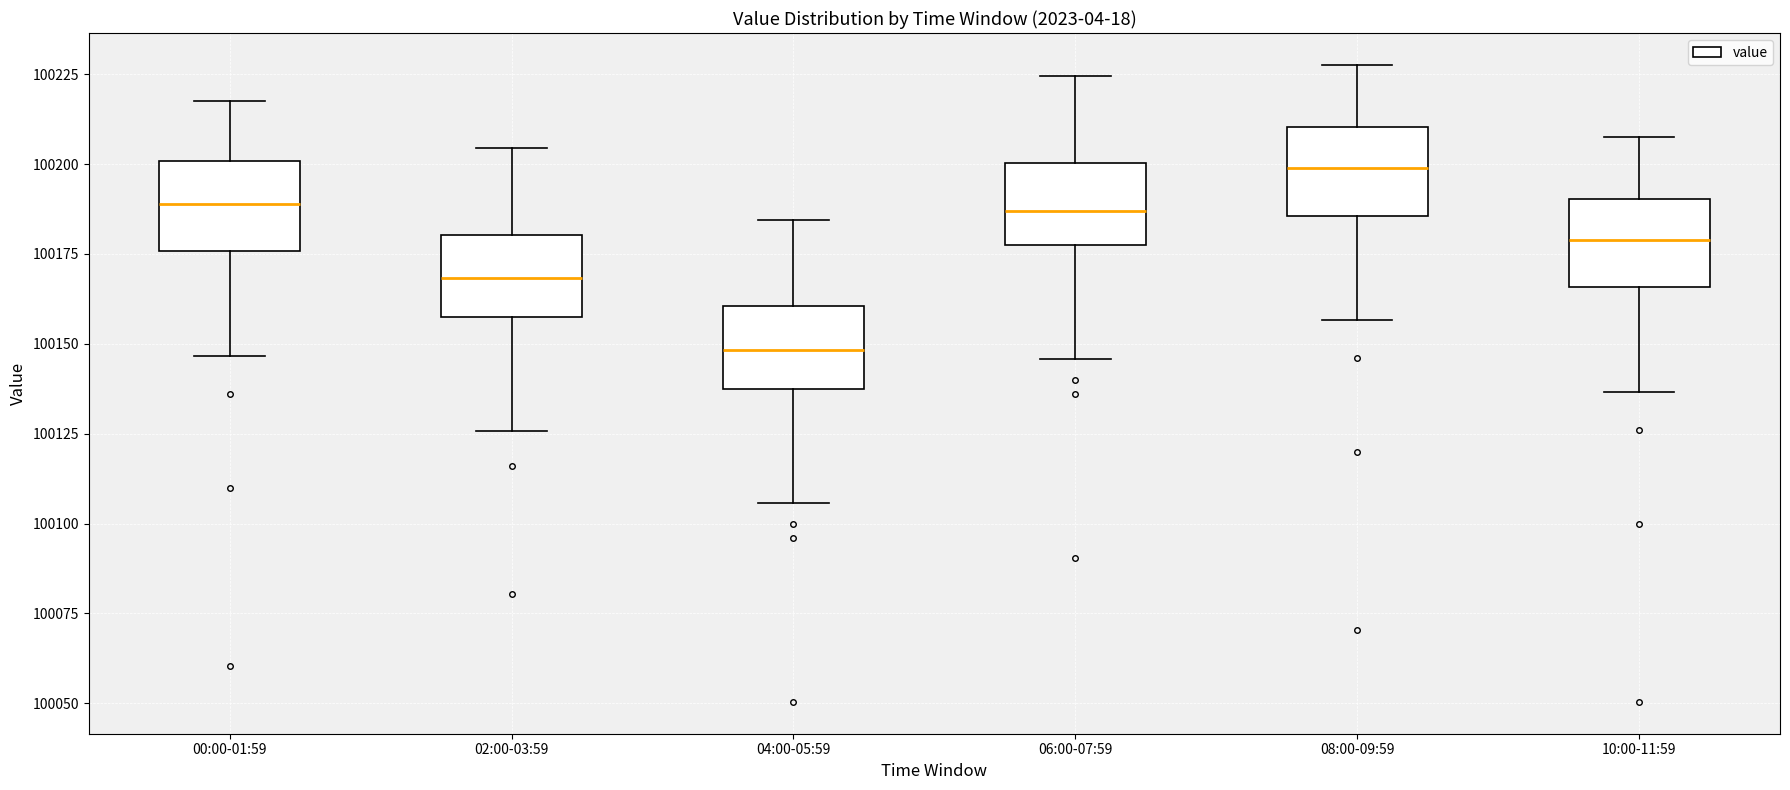

Where does the median line of the box for 00:00-01:59 sit on the y-axis? The values are not printed on the chart, so give them approximately, as read against the axis.

100190